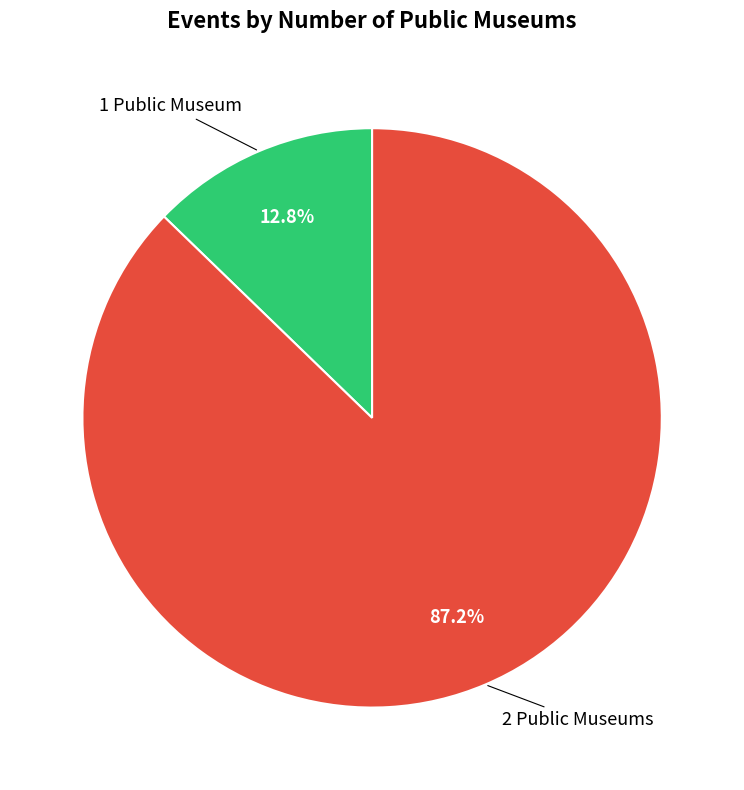

To the nearest percent, what is the difference between the largest and smallest slice percentages?

74%